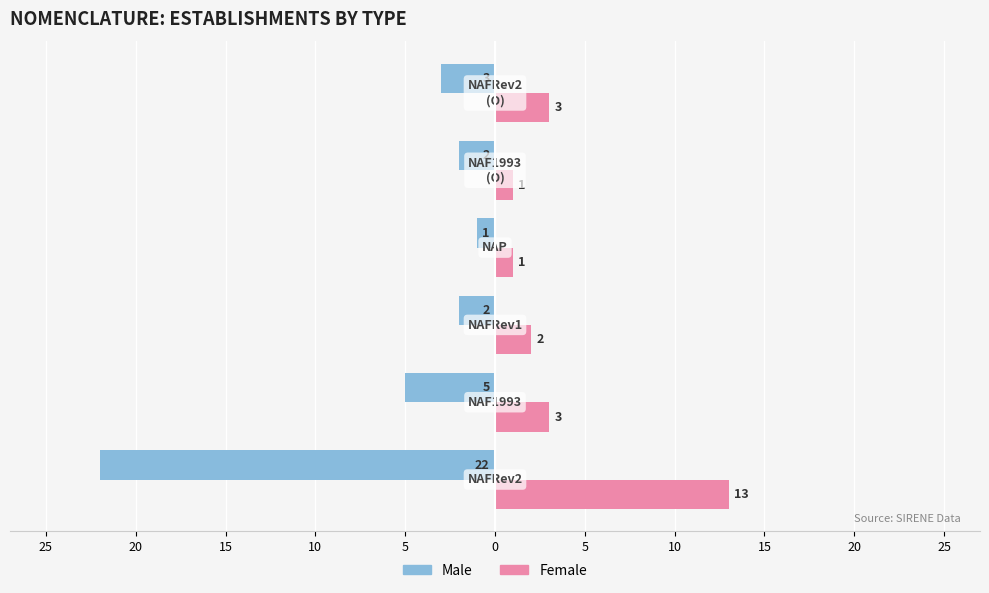

What is the average value of the Male series?

-6